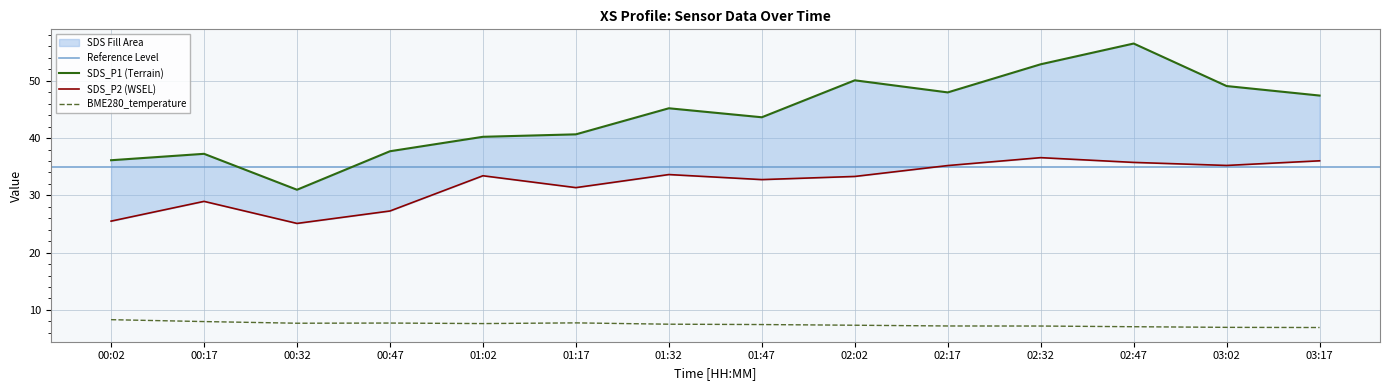

True or false: SDS_P2 has a value of 35.2 at 02:17.

True